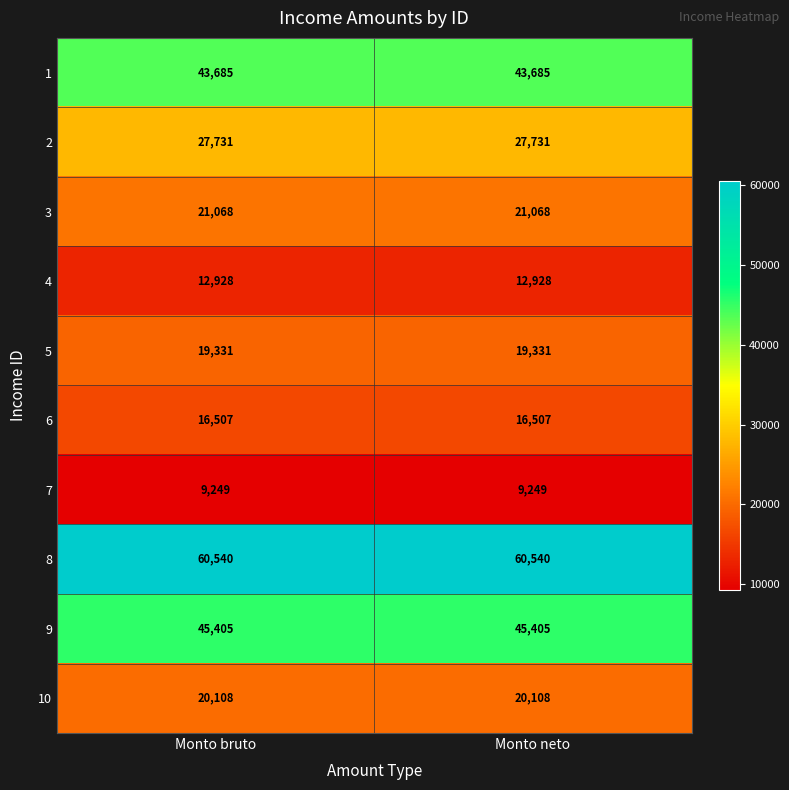

What is the maximum value for 5?

19331